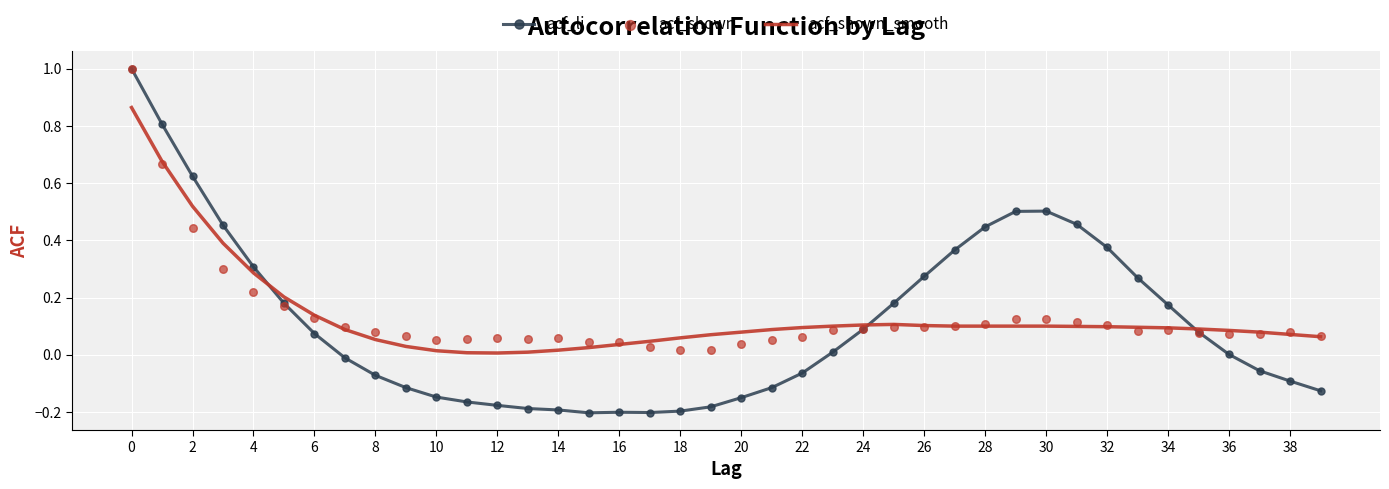

Which series contains the lowest Y value?

acf_li